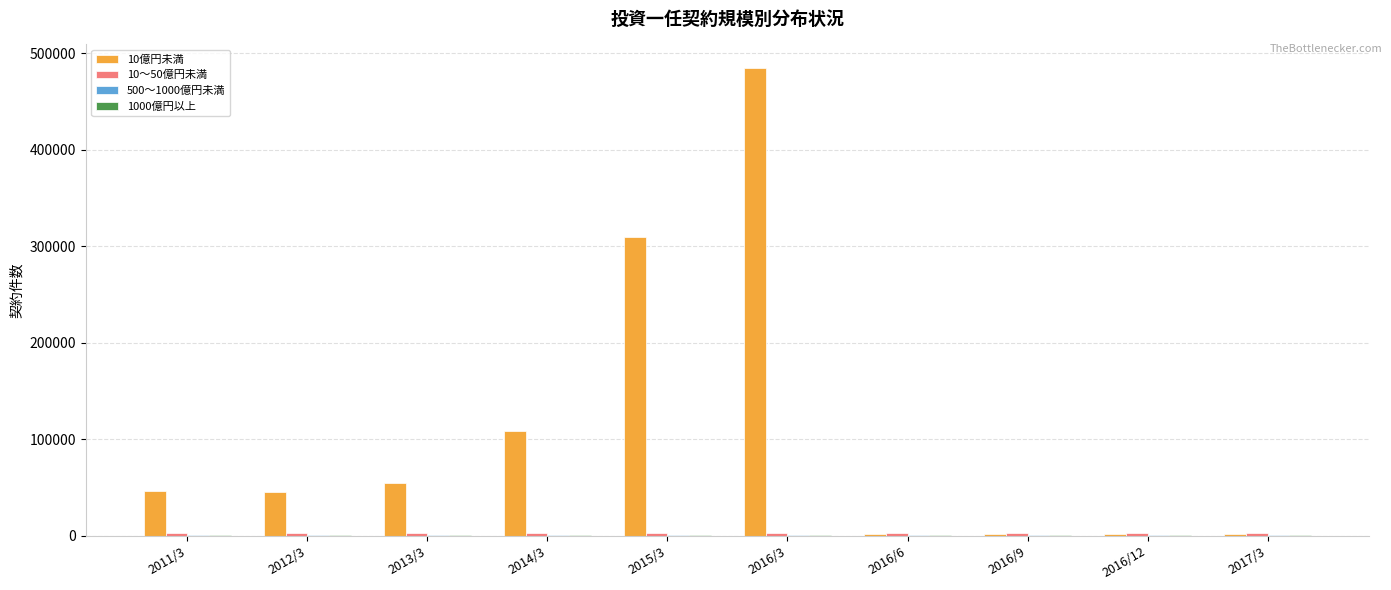

Which series has the largest total across all categories?

10億円未満